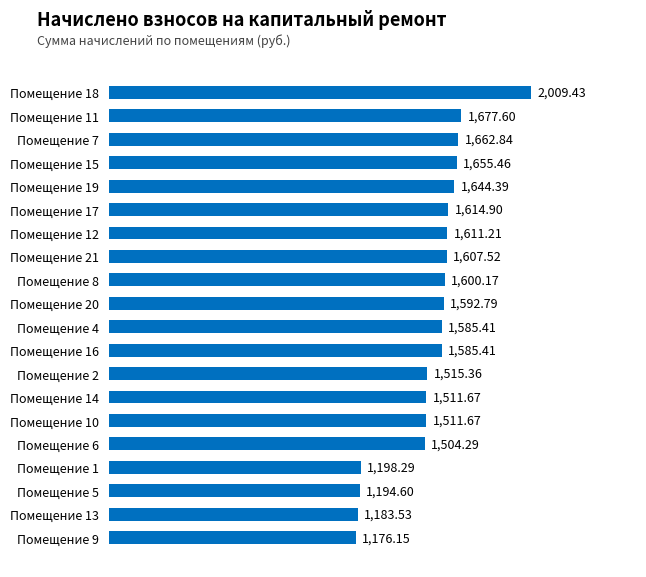

What is the average value?

1532.1